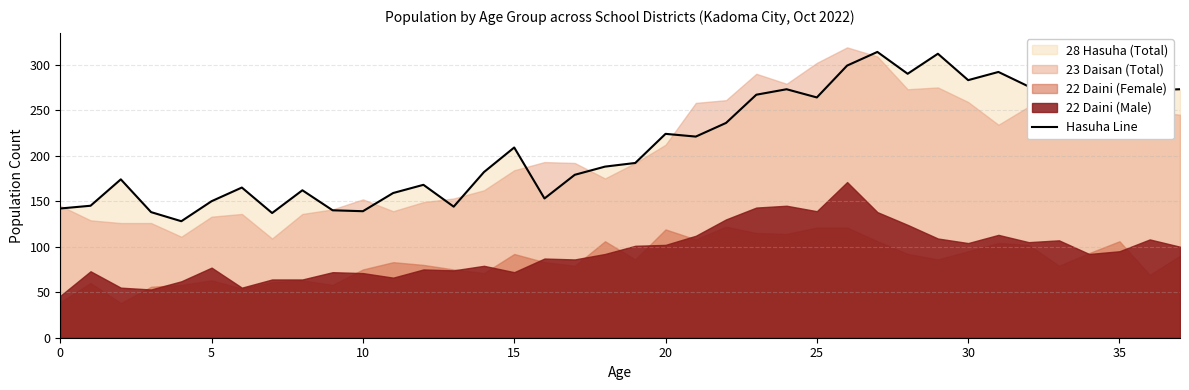

What is the change in value from 20 to 31?

+68